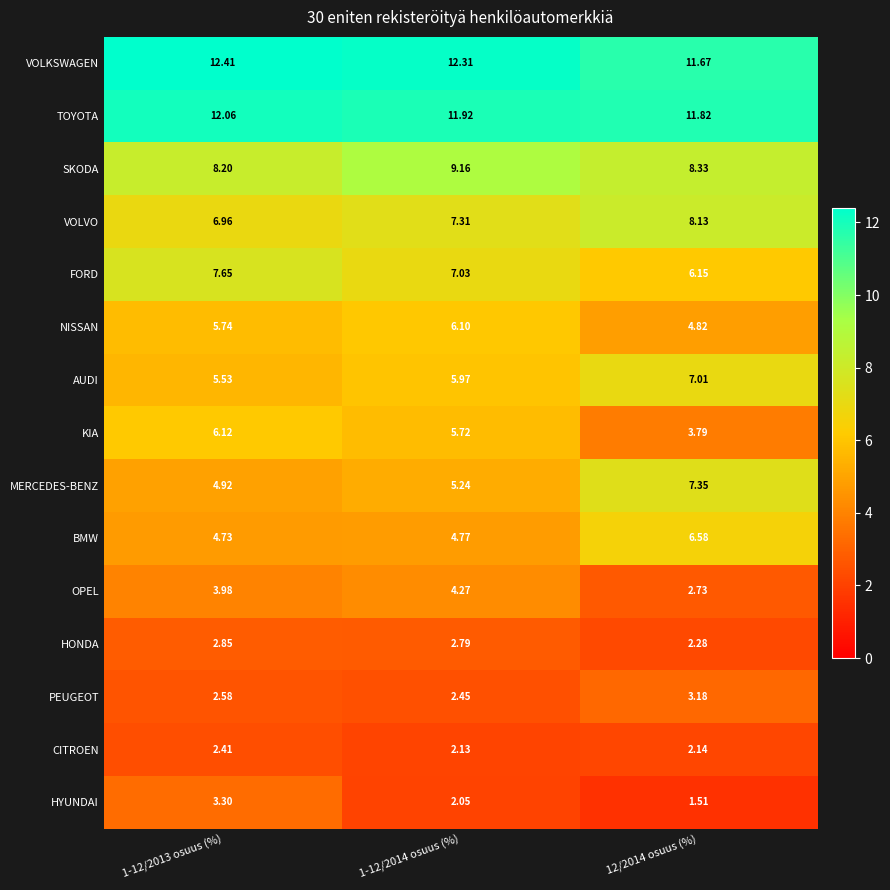

At how many categories does at least one series exceed 5?

3